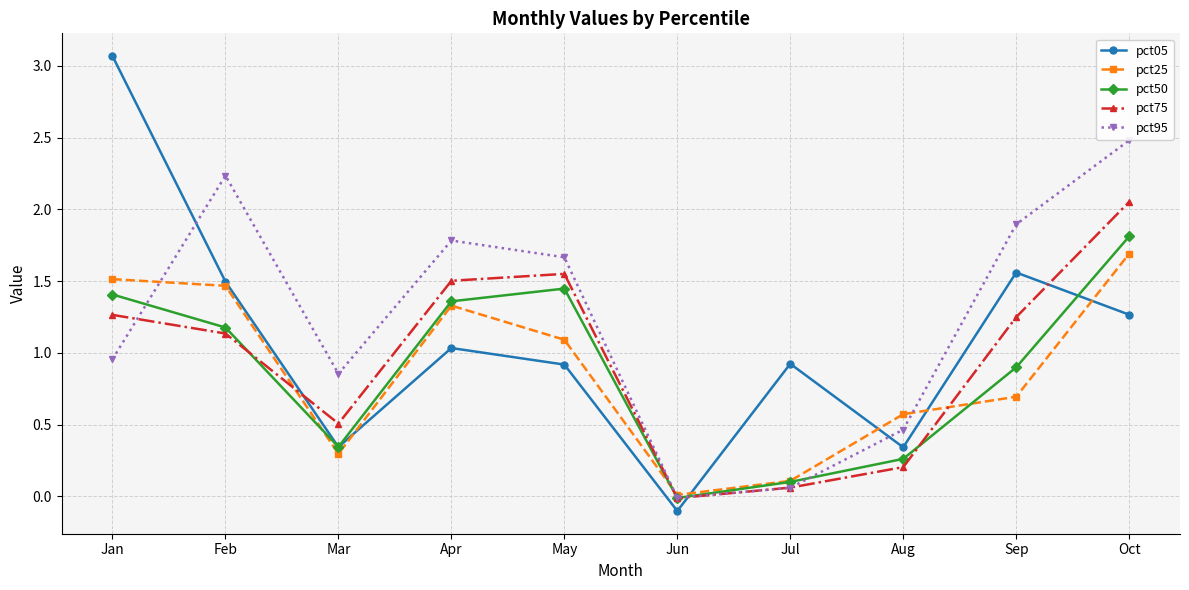

Is it true that pct50 equals 0.1 at Jul?

True